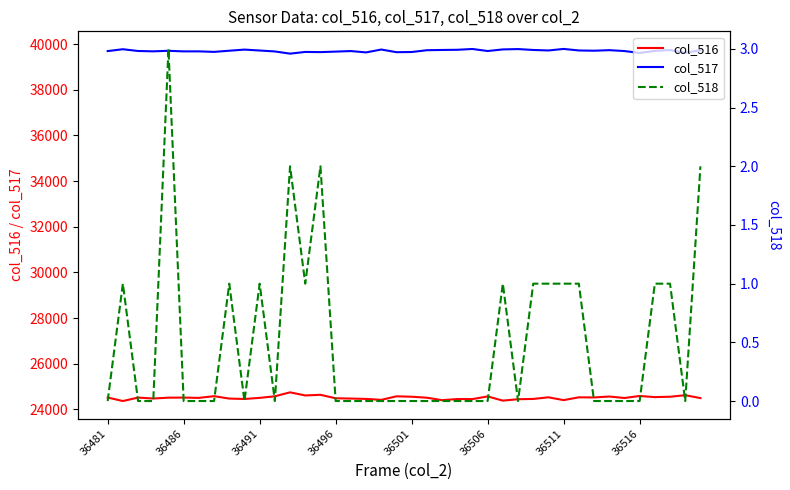

True or false: col_516 and col_517 cross at least once.

False